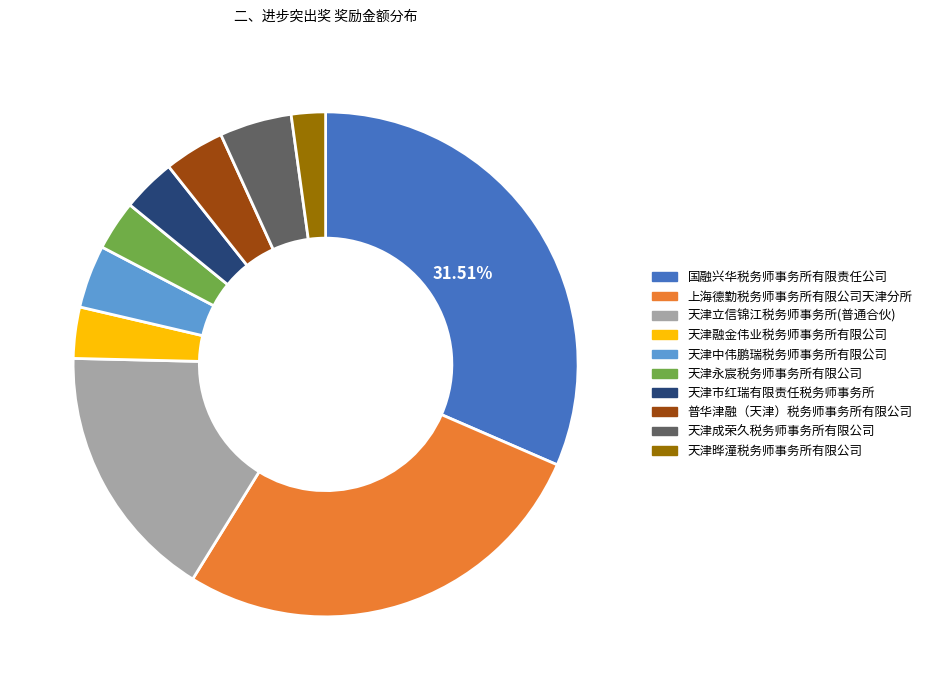

To the nearest percent, what is the average slice percentage?

10%